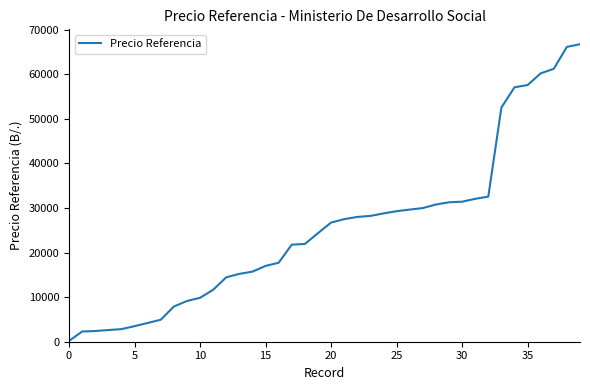

What is the sum of all values?

1017714.4